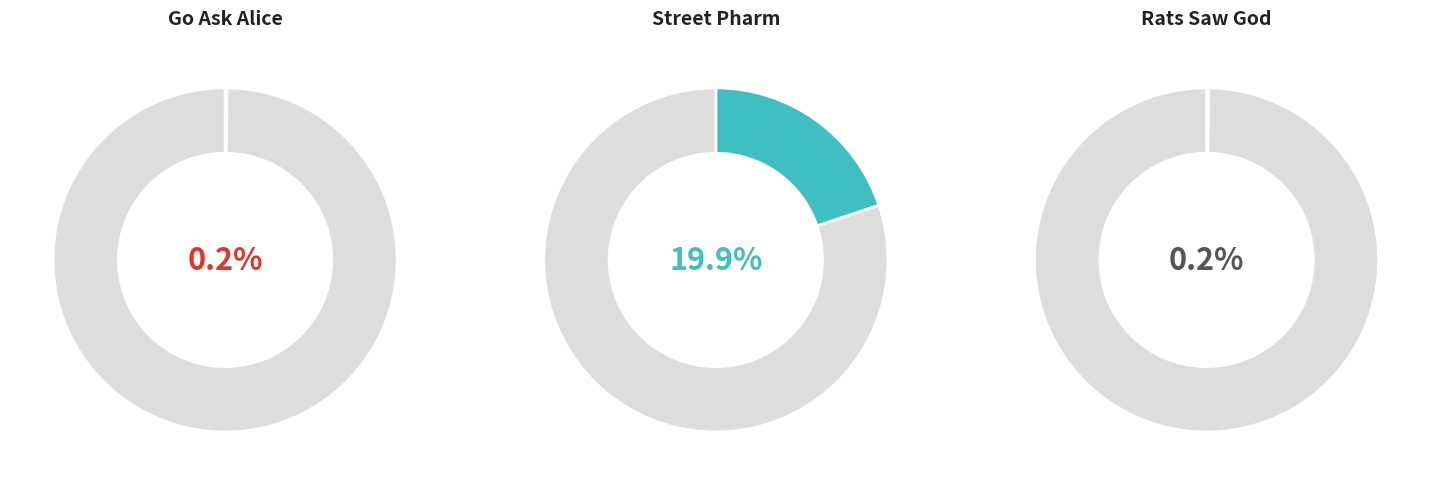

Combined, do Street Pharm and Rats Saw God account for over 50%?

No